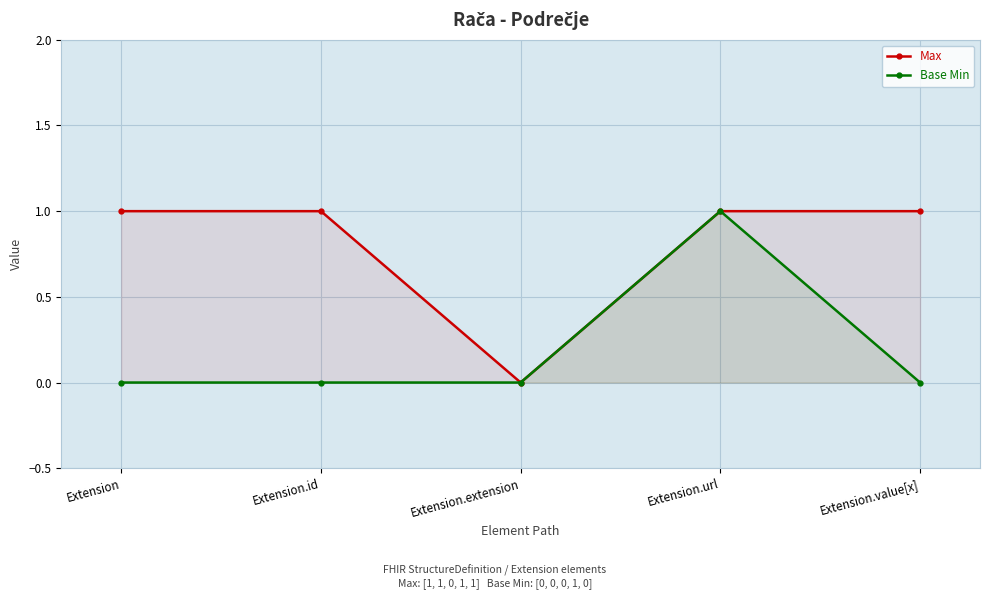

Is it true that Base Min equals 1 at Extension.url?

True